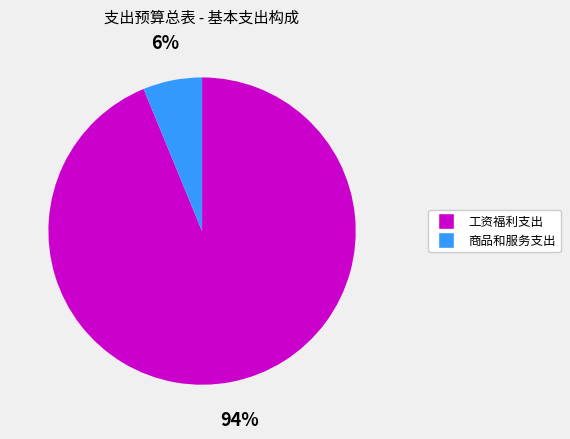

To the nearest percent, what percentage of the pie is 工资福利支出?

94%